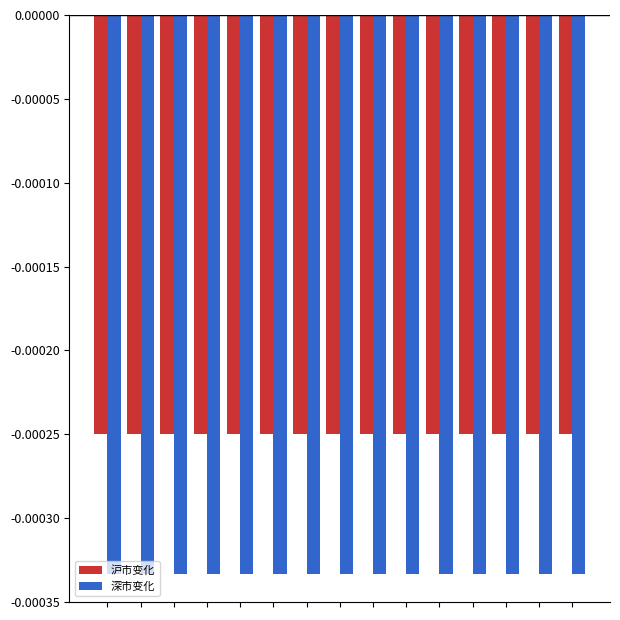

Rank the series by their maximum value, from highest to lowest.

沪市变化, 深市变化